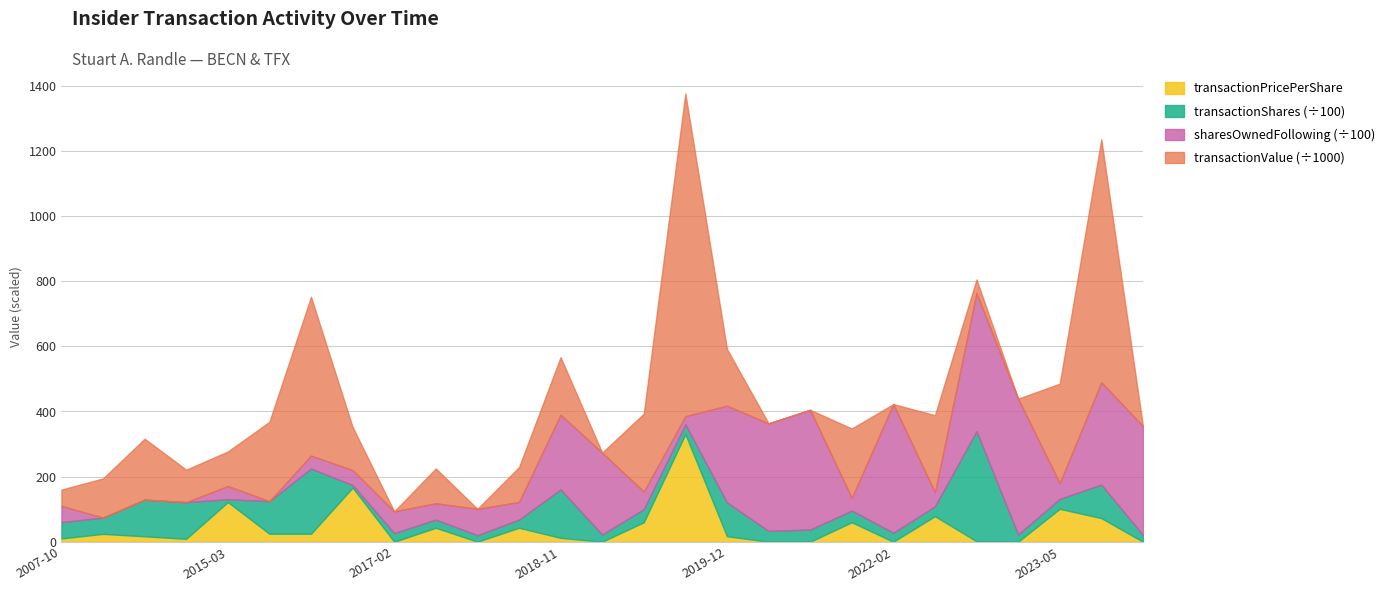

Is it true that sharesOwnedFollowingTransaction equals 5000.0 at 2007-10-01?

True